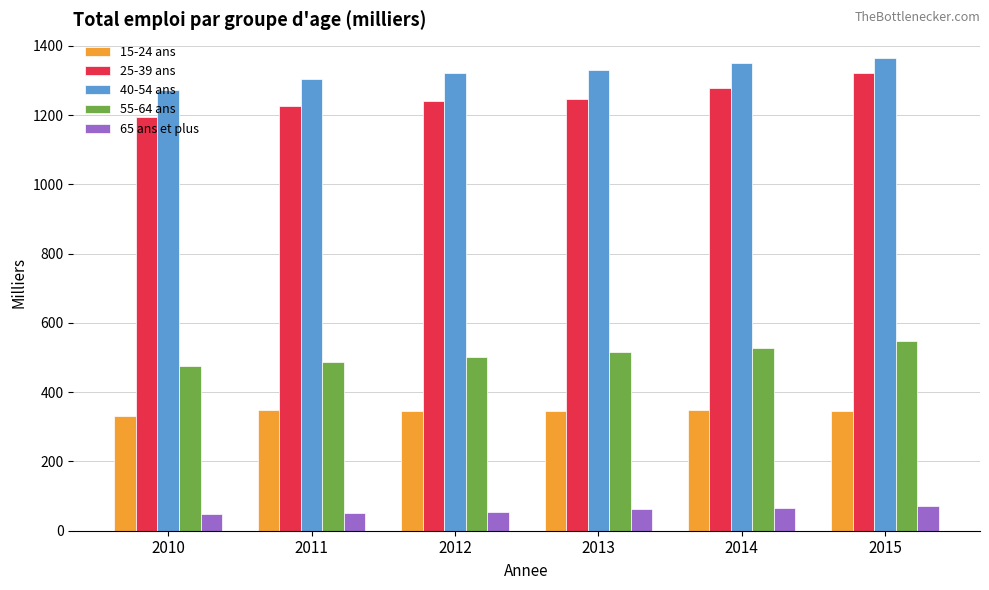

What is the minimum value shown in the chart?

49.7